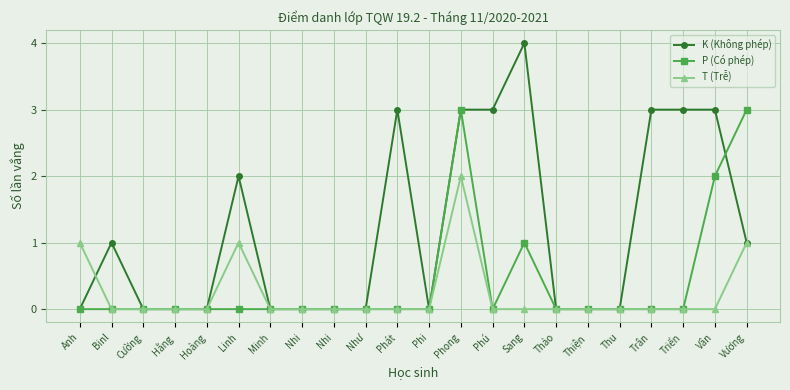

Does the chart have visible grid lines?

Yes